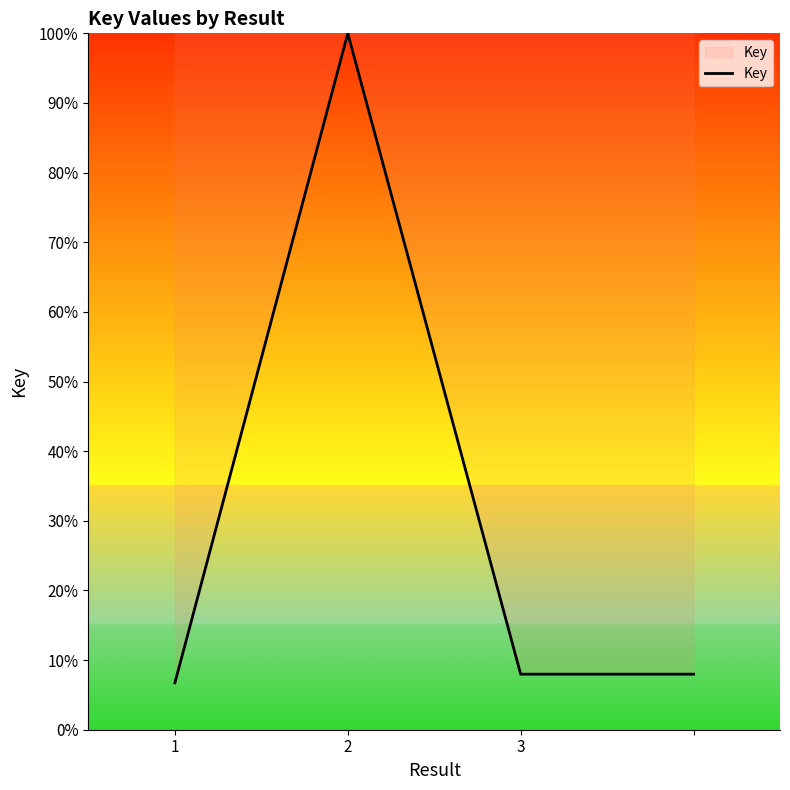

What is the greatest value displayed?

100.0